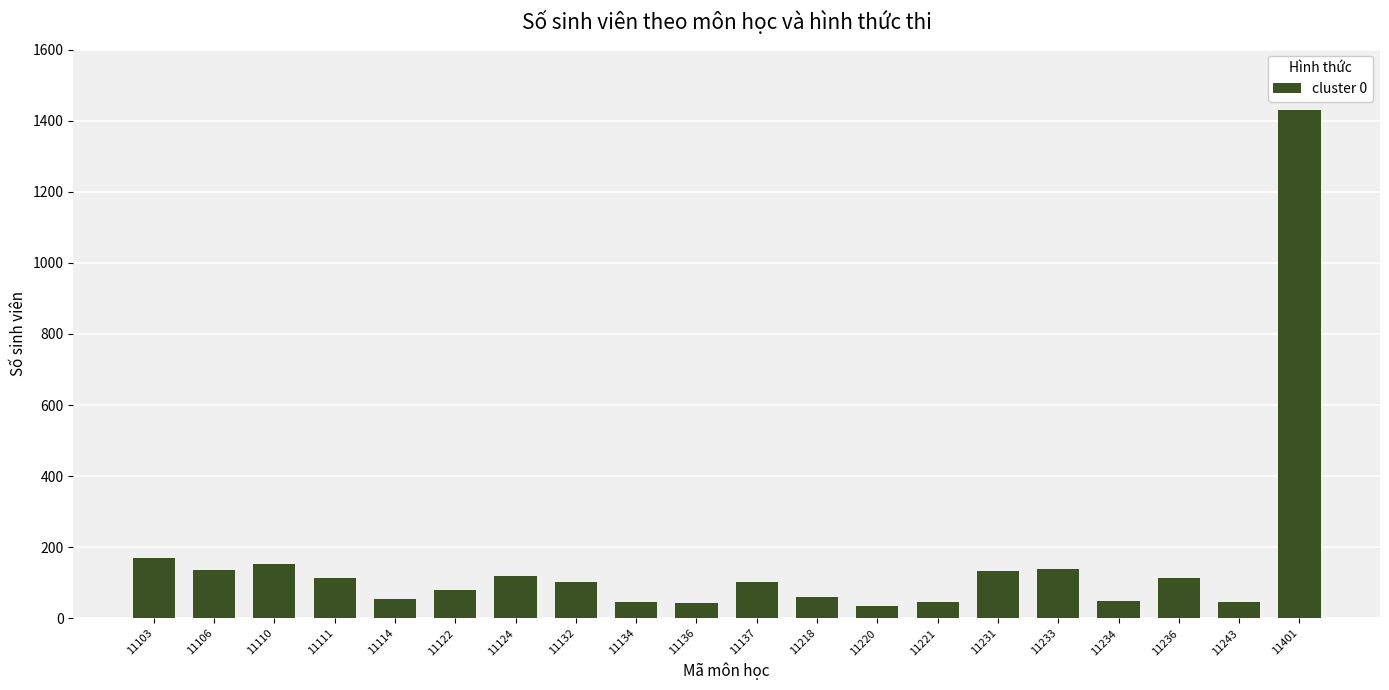

Read the value at 11401.

1431